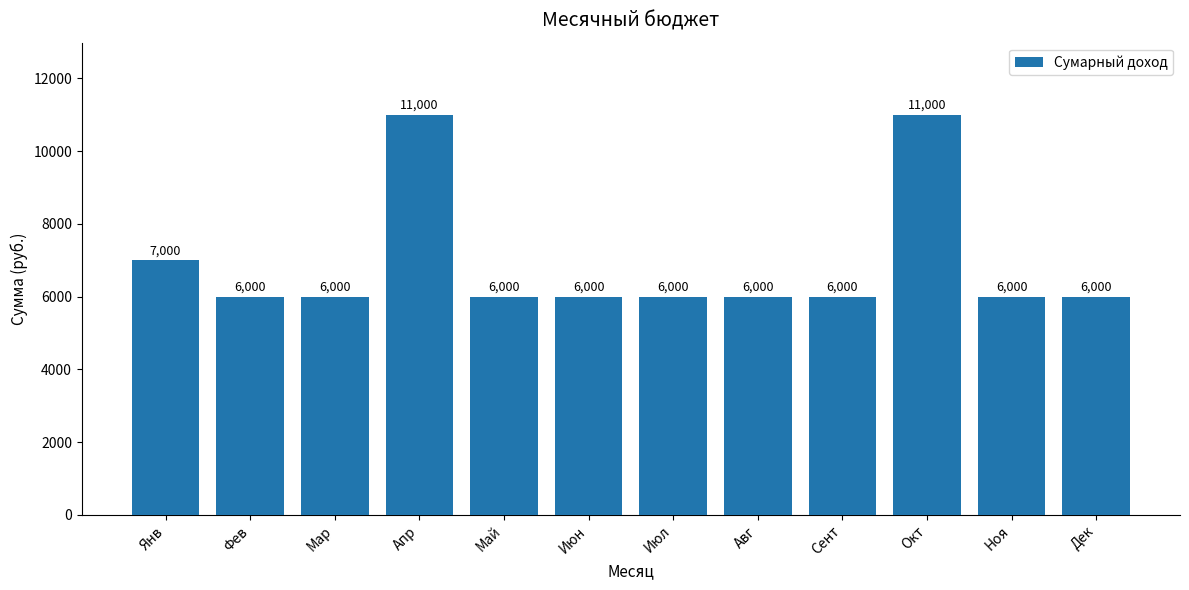

Approximately how many times larger is the value at Мар compared to Июн?

1.0